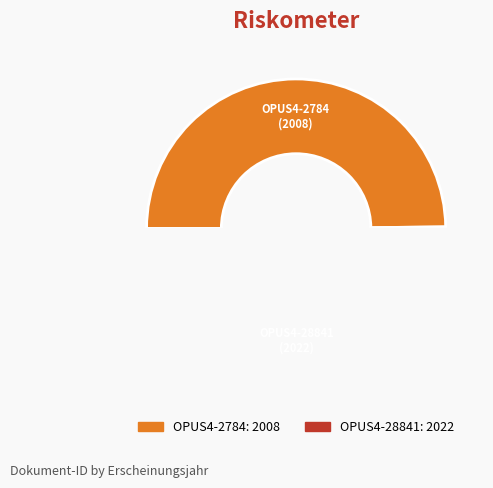

Approximately how many times larger is the value at OPUS4-2784 compared to OPUS4-28841?

1.0